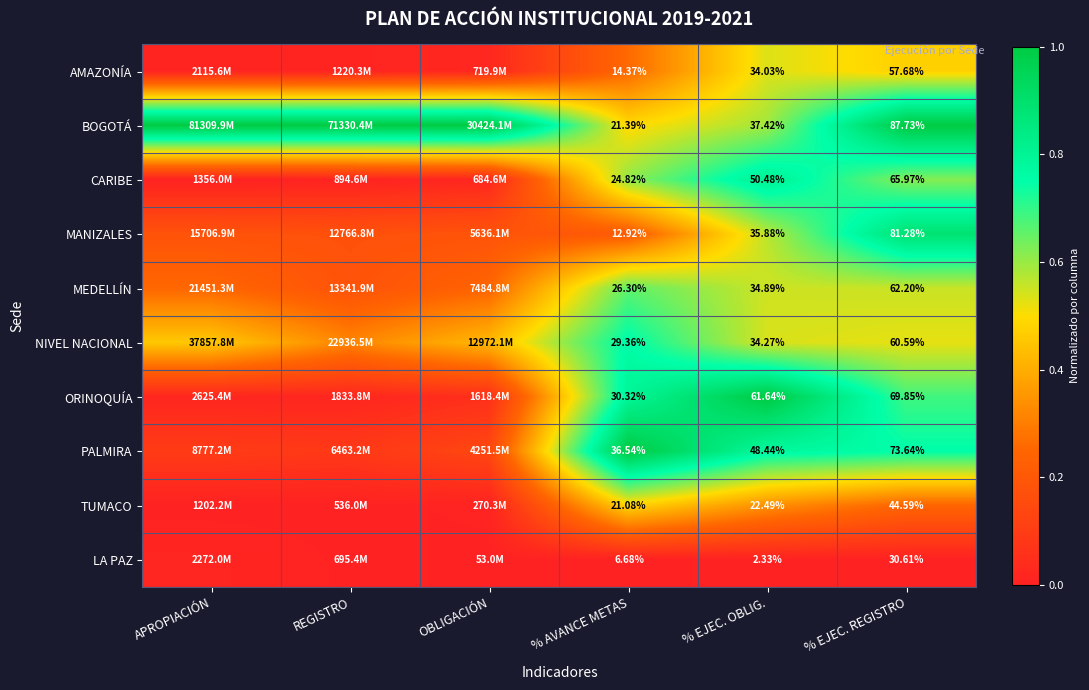

Between % EJEC. OBLIG. and % EJEC. REGISTRO, which series saw the biggest shift?

BOGOTÁ